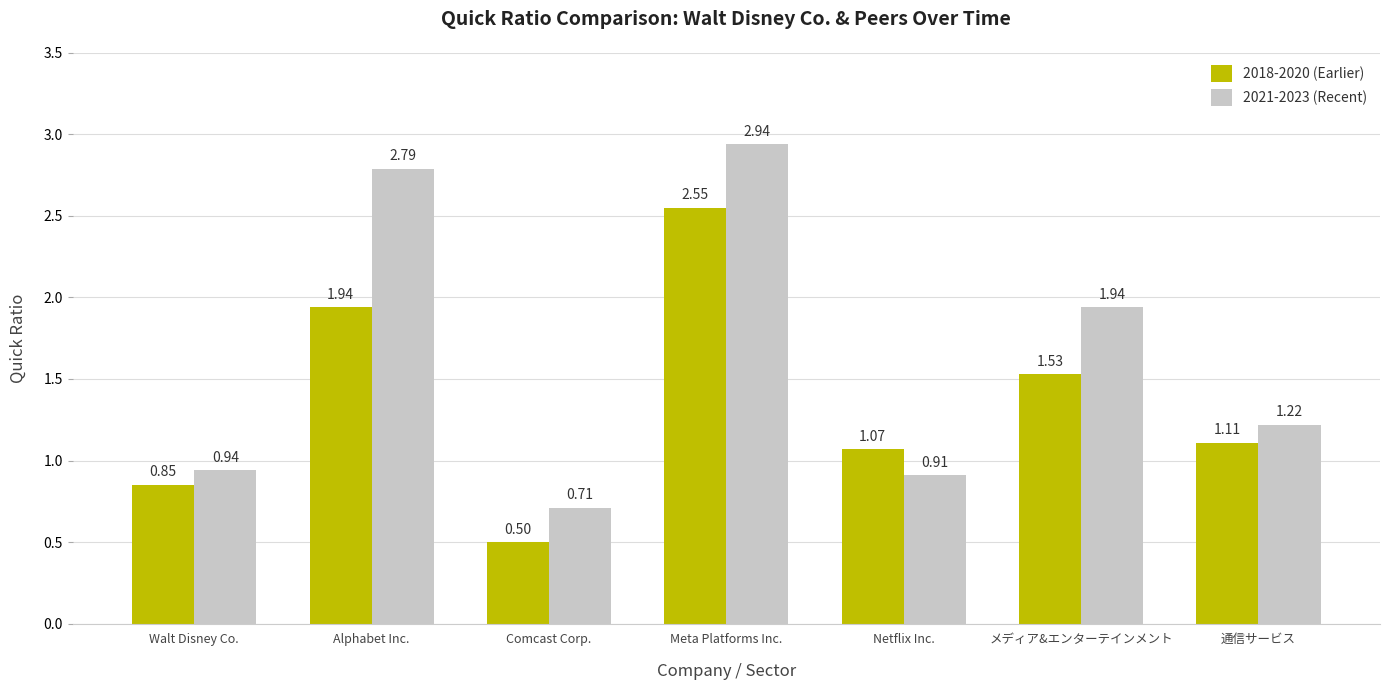

The value of 2021-2023 (Recent) at Meta Platforms Inc. is 5.1. True or false?

False